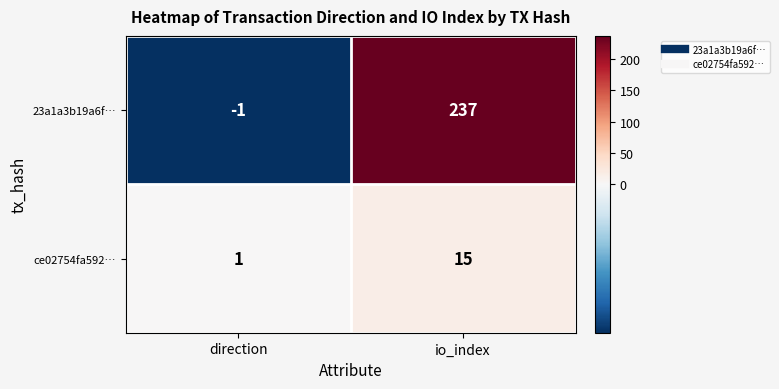

Is it true that ce02754fa592… equals 2 at direction?

False